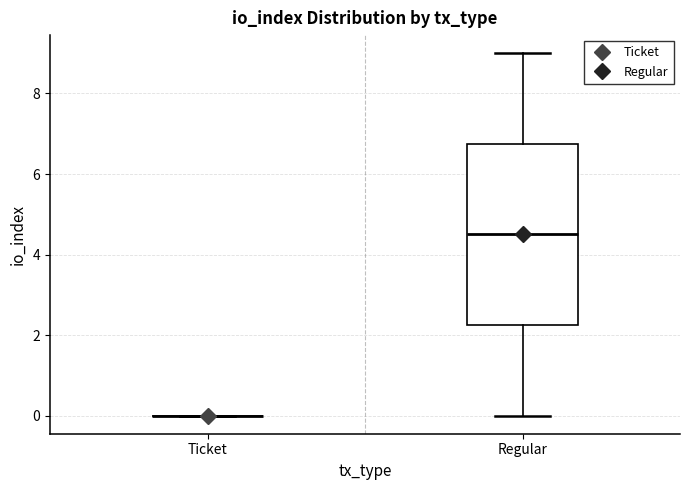

Reading left to right, read every box against the y-axis: the position of its median line, the range the box covers, and the ends of its whiskers. The values are not printed on the chart, so give them approximately, as read against the axis.

Ticket: box collapsed to a line at 0.0, whiskers 0.0 to 0.0
Regular: median 4.6, box 2.2 to 6.8, whiskers 0.0 to 9.0